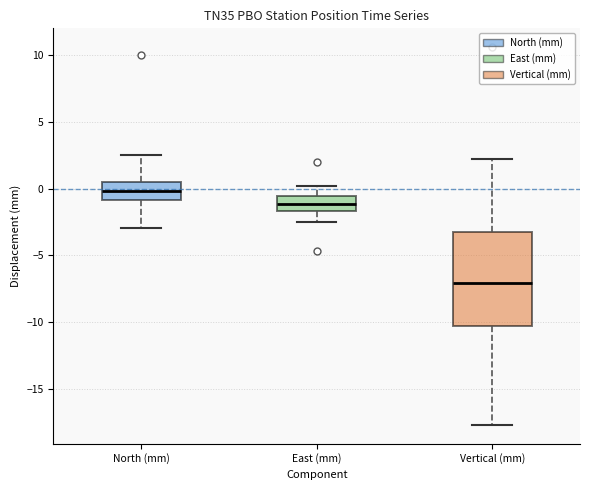

Reading left to right, transcribe this box plot: for each box, give where its median line is, the range the box spans, and where its two whiskers end, as read against the y-axis. The values are not printed on the chart, so give them approximately, as read against the axis.

North (mm): median 0.0, box -1.0 to 0.5, whiskers -3.0 to 2.5
East (mm): median -1.0, box -1.5 to -0.5, whiskers -2.5 to 0.0
Vertical (mm): median -7.0, box -10.5 to -3.5, whiskers -17.5 to 2.0